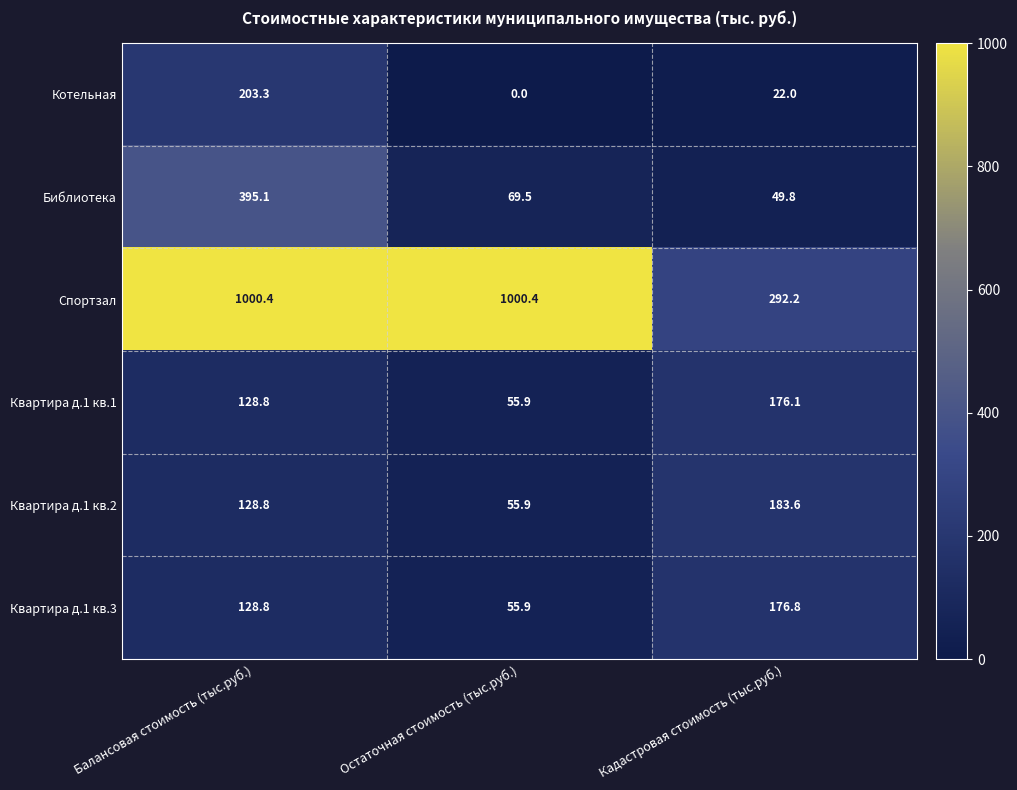

At which category is the sum across all series the highest?

Балансовая стоимость (тыс.руб.)